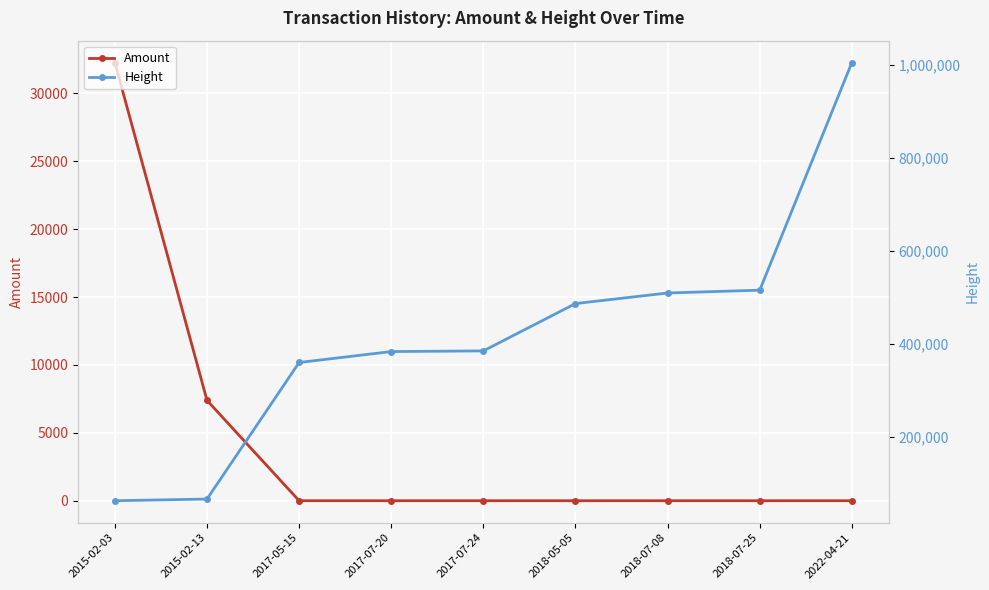

Reading left to right, transcribe all the data shown in this chart.

Amount: 32268.0	7390.0	0.0	0.0	0.0	0.0	0.0	0.0	0.0
Height: 62935.0	66545.0	360318.0	383845.0	385271.0	487096.0	509861.0	515926.0	1005560.0